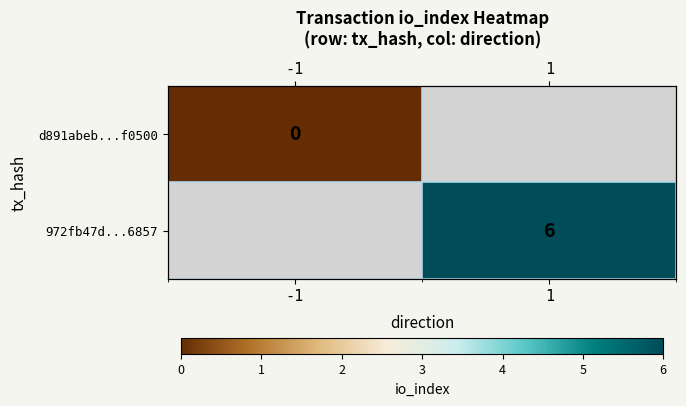

At how many categories does at least one series exceed 3?

1